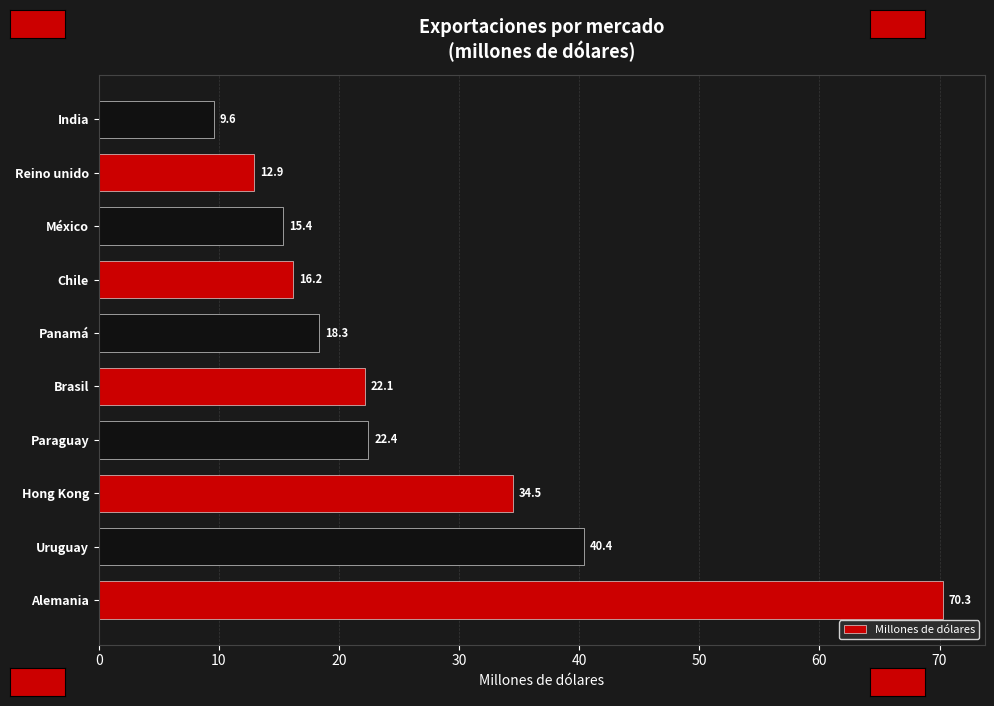

What is the ratio of the value at India to the value at Paraguay?

0.4